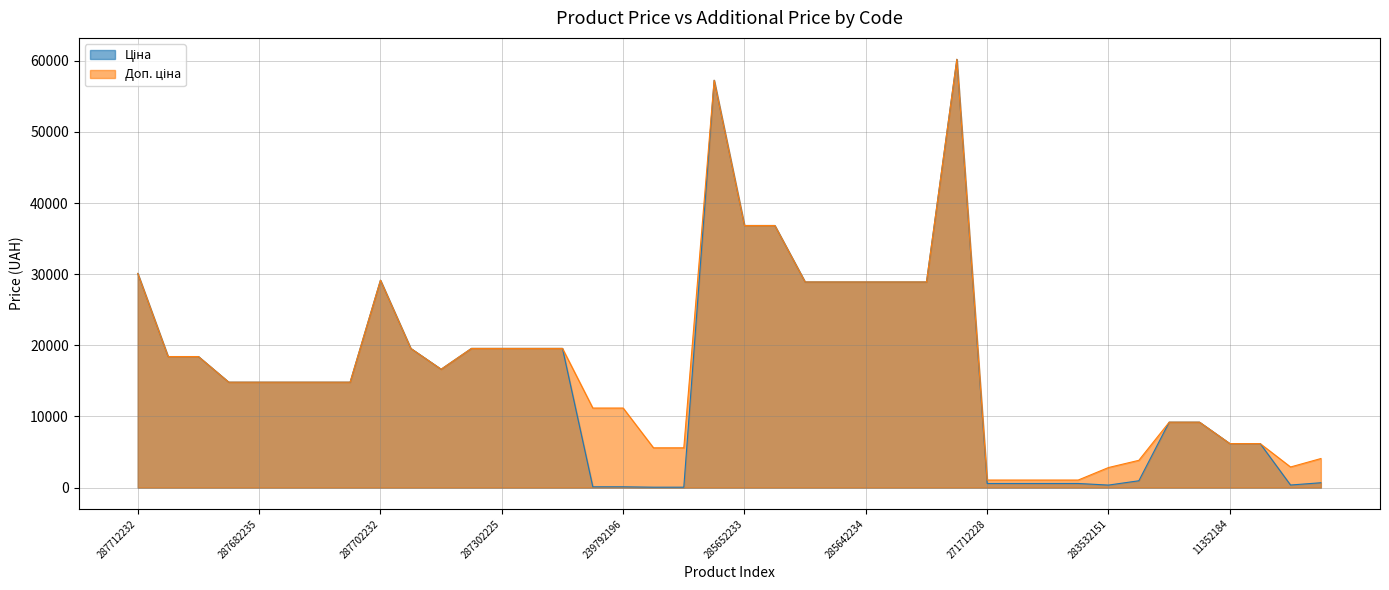

How many data points in Ціна are less than 14817?

16